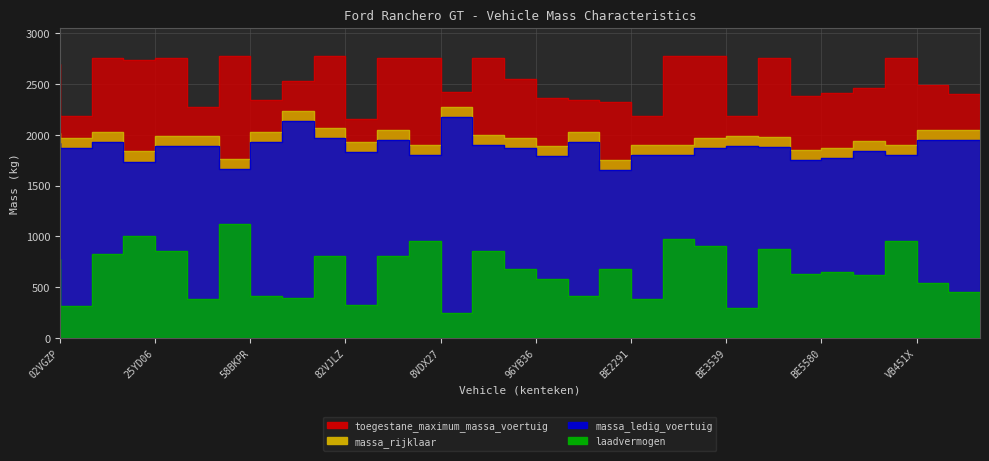

Does the chart display data point markers on the line(s)?

No